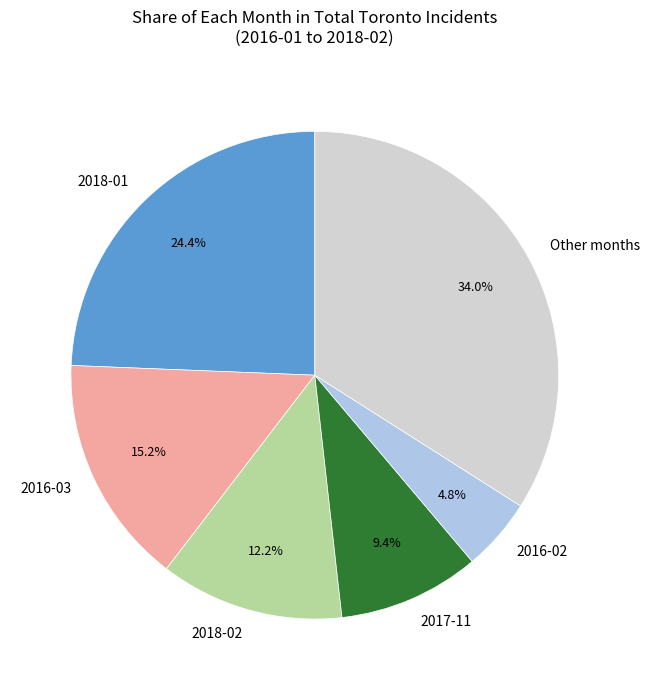

What percentage is NOT represented by 2016-02?

95.2%